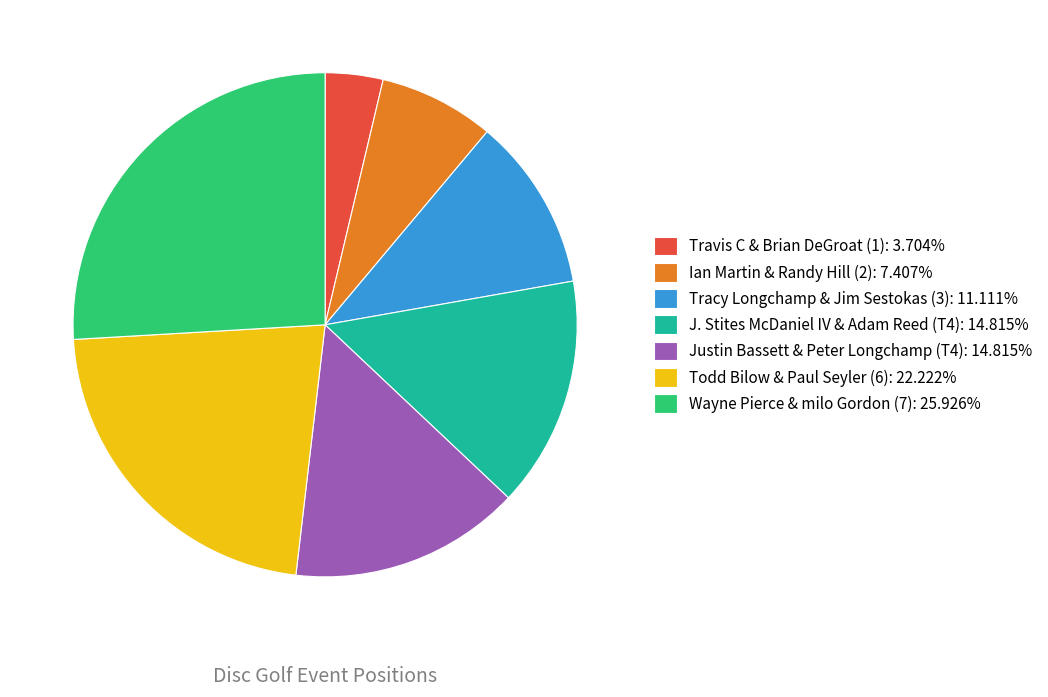

Is the sum of Travis C & Brian DeGroat (1): 3.704% and J. Stites McDaniel IV & Adam Reed (T4): 14.815% greater than half?

No